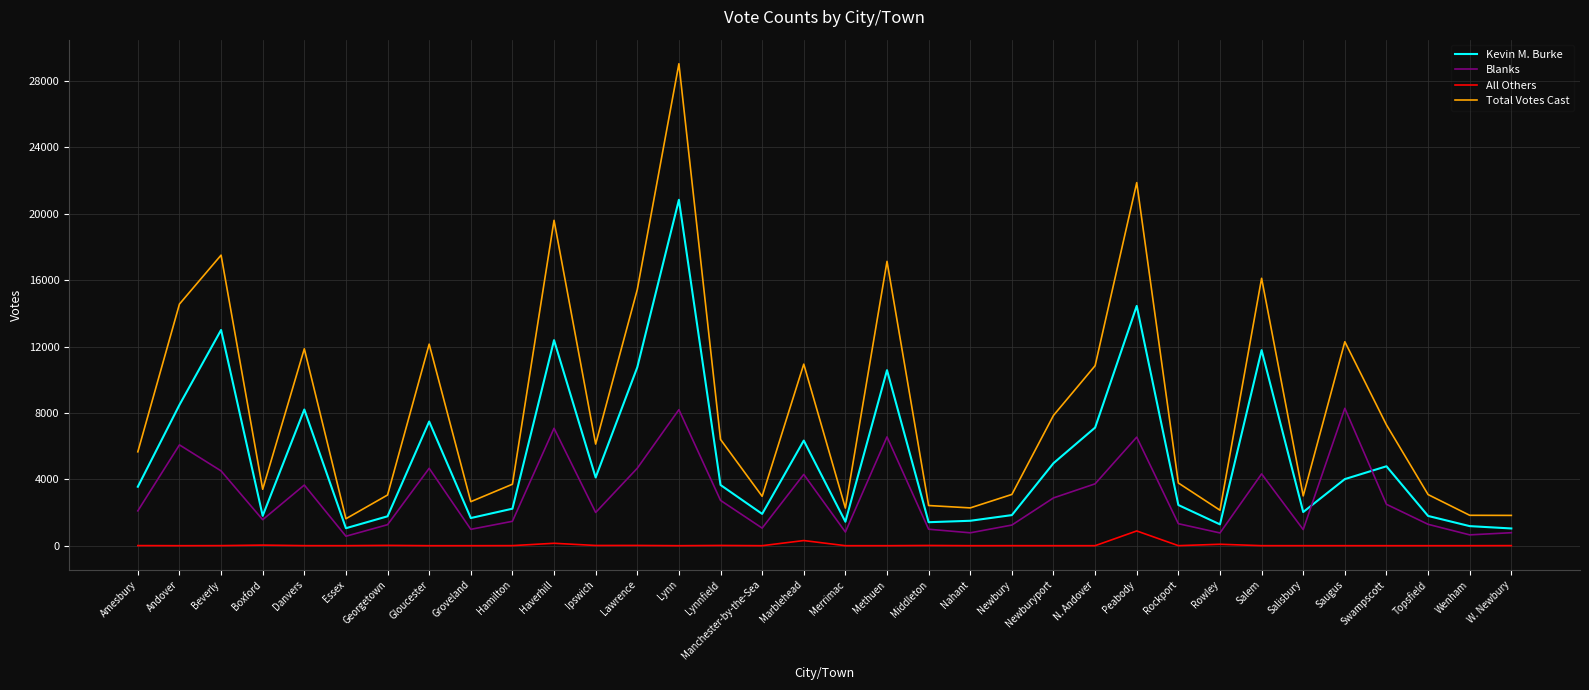

List the series in order of their peak value, lowest first.

All Others, Blanks, Kevin M. Burke, Total Votes Cast